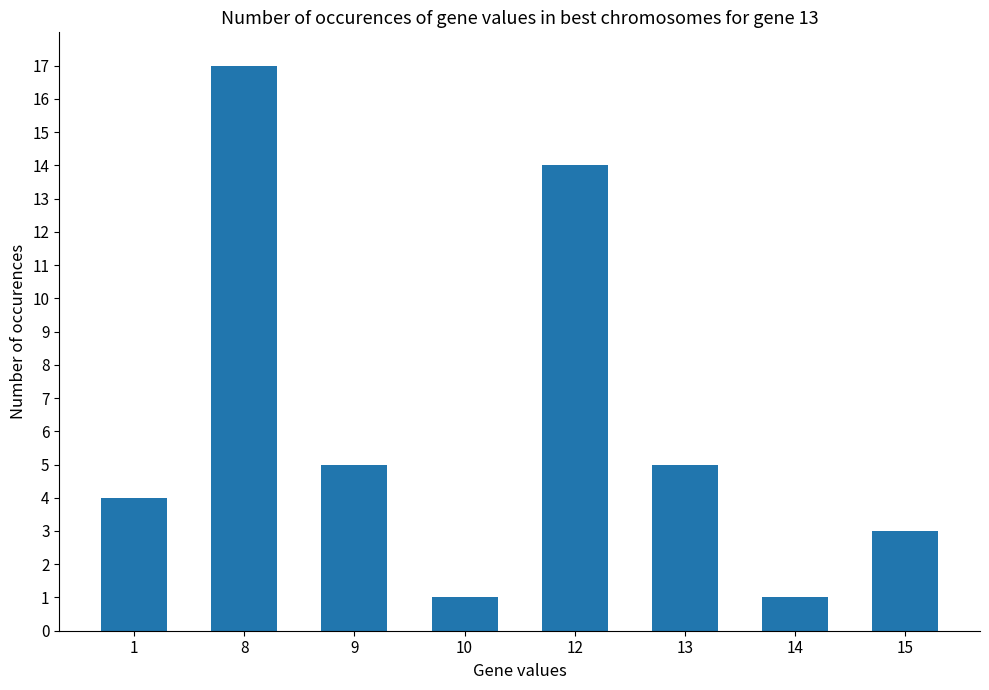

The value at 1 is 4. True or false?

True